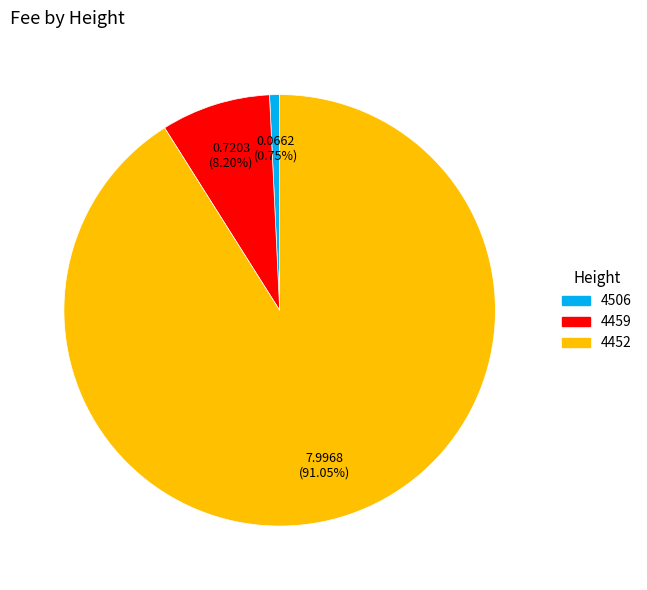

To the nearest percent, what percentage of the pie is 4459?

8%